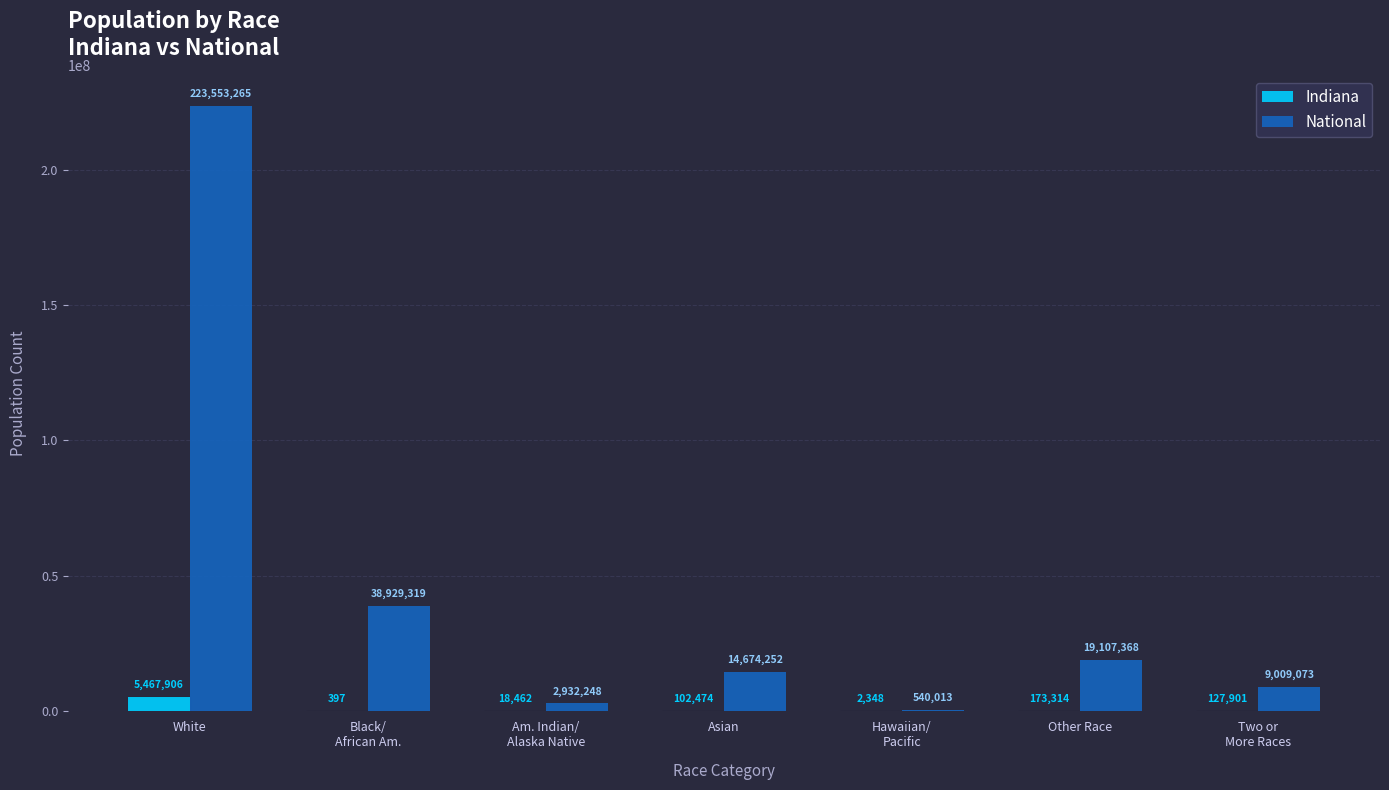

At which label does National first exceed 14674252?

White